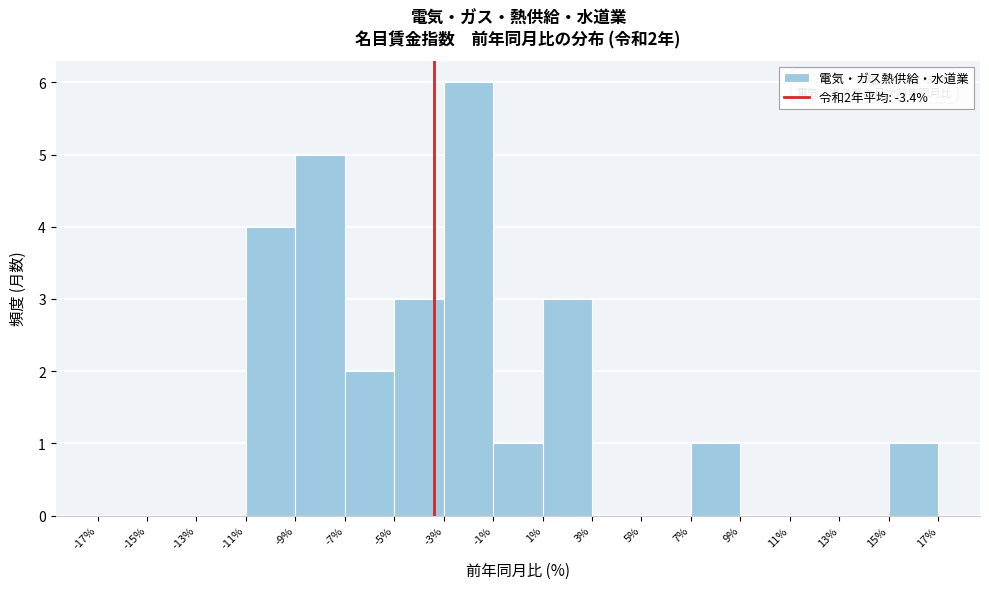

Over which range of the x-axis is the bar tallest?

-3% to -1%